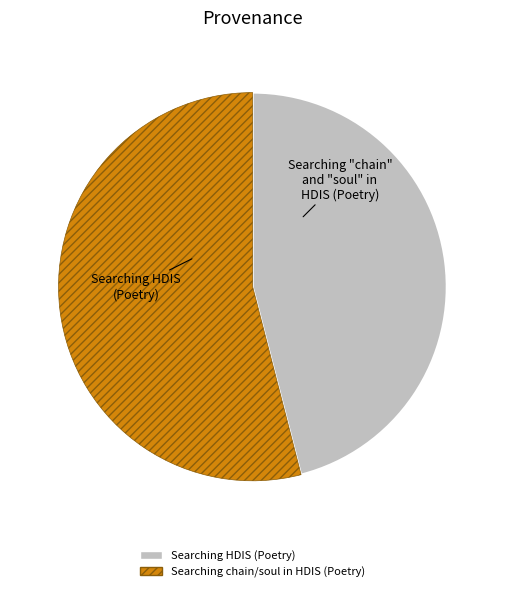

Does any single category account for the majority?

Yes